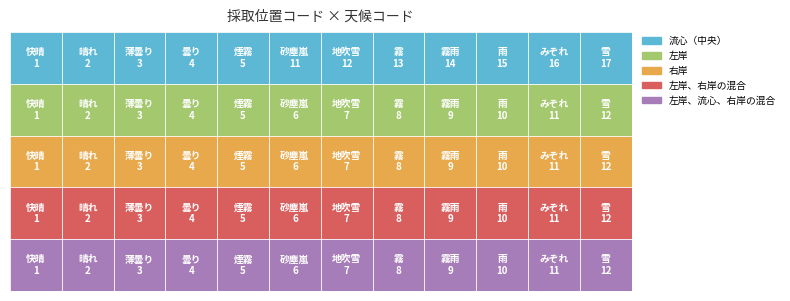

What is the difference between the maximum and second lowest values in the 流心（中央） series?

15